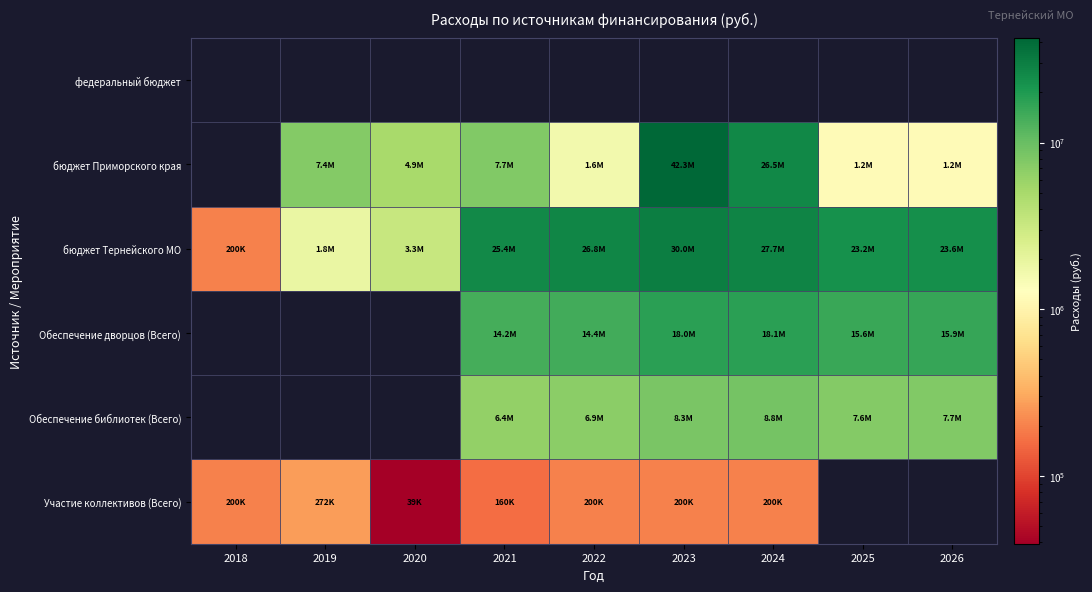

What is the difference between the бюджет Приморского края values at 2022 and 2023?

40738748.5